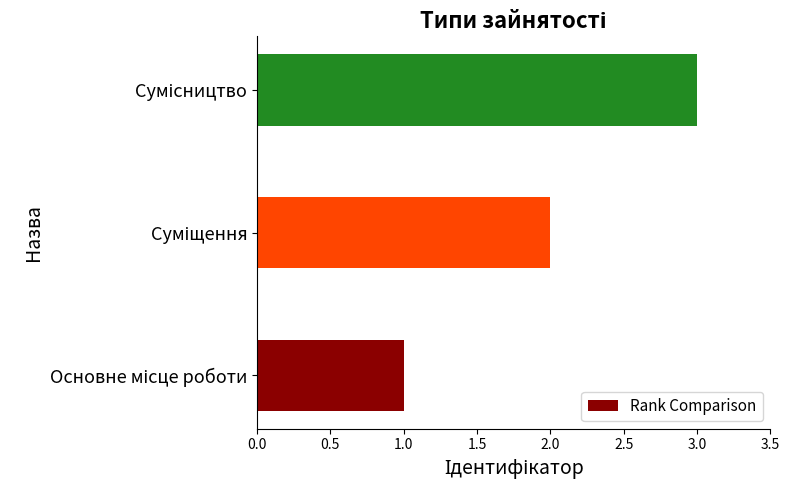

What is the greatest value displayed?

3